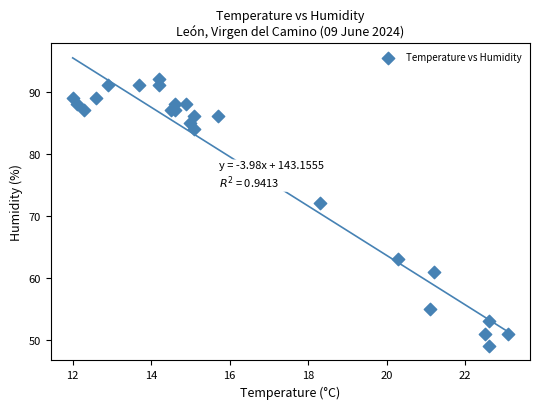

What Y value in the scatter plot is closest to 70?

72